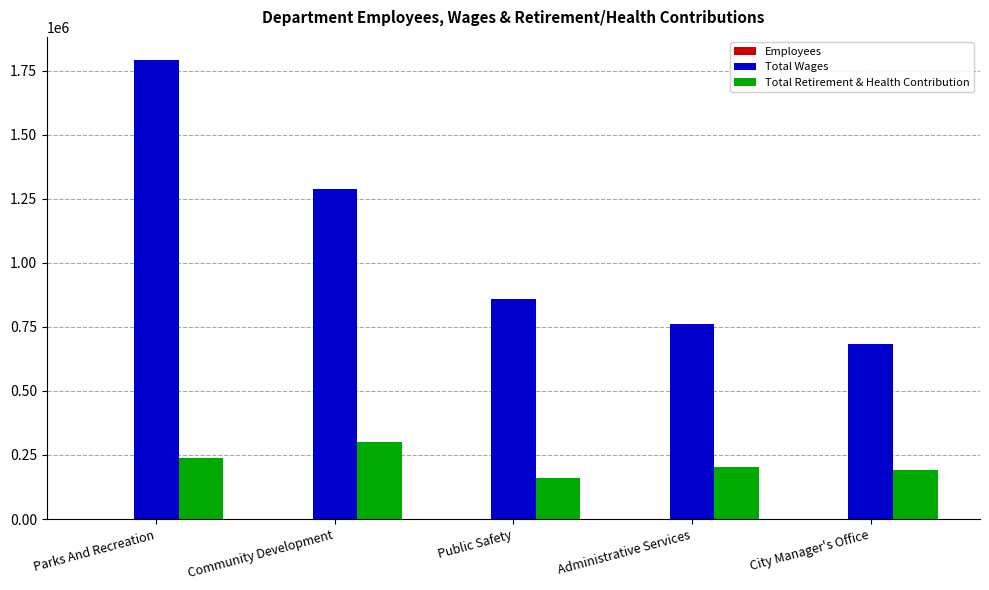

True or false: Total Retirement & Health Contribution has a value of 118713 at Administrative Services.

False